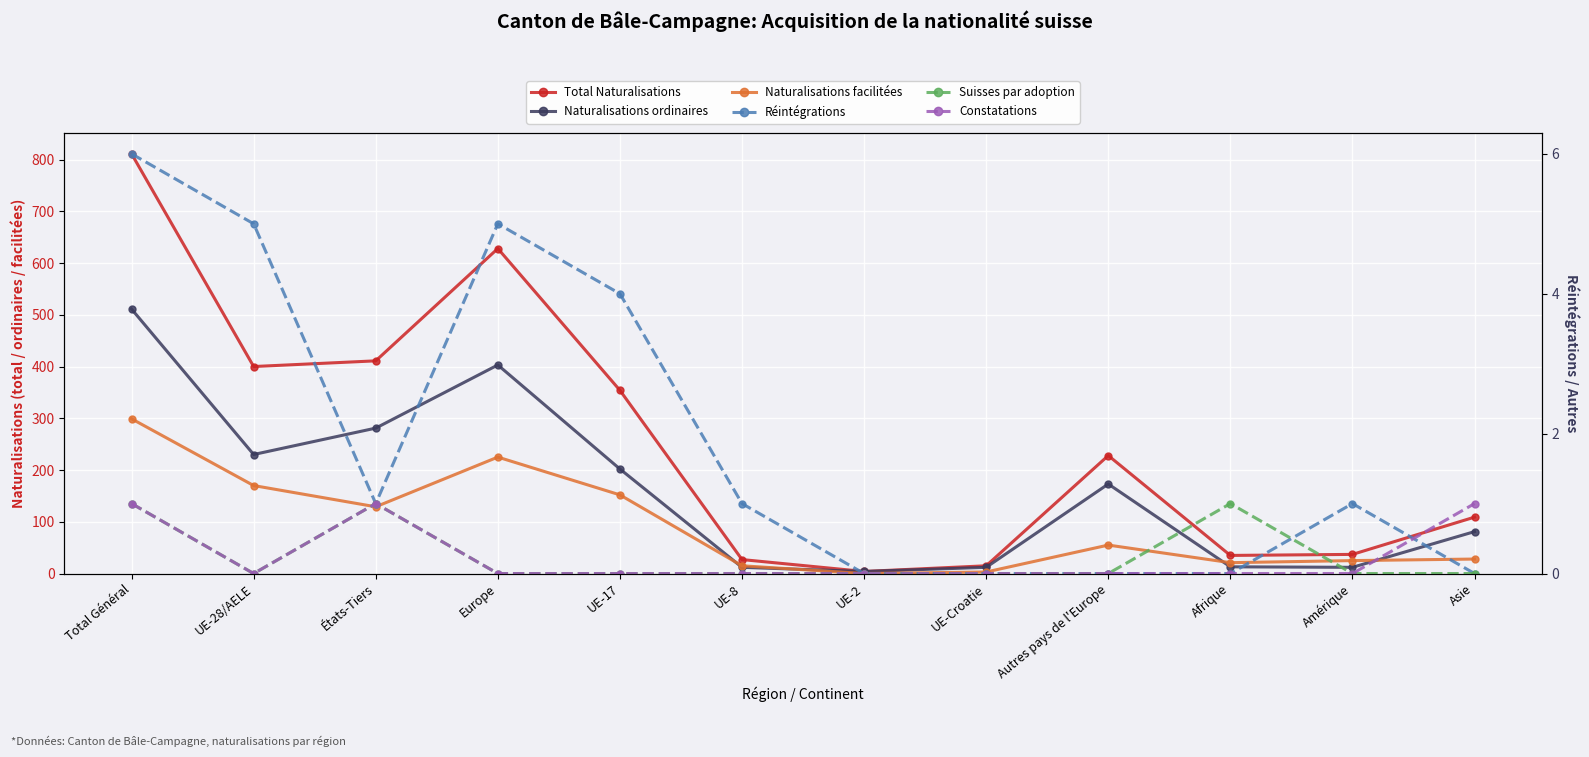

What is the maximum value shown in the chart?

811